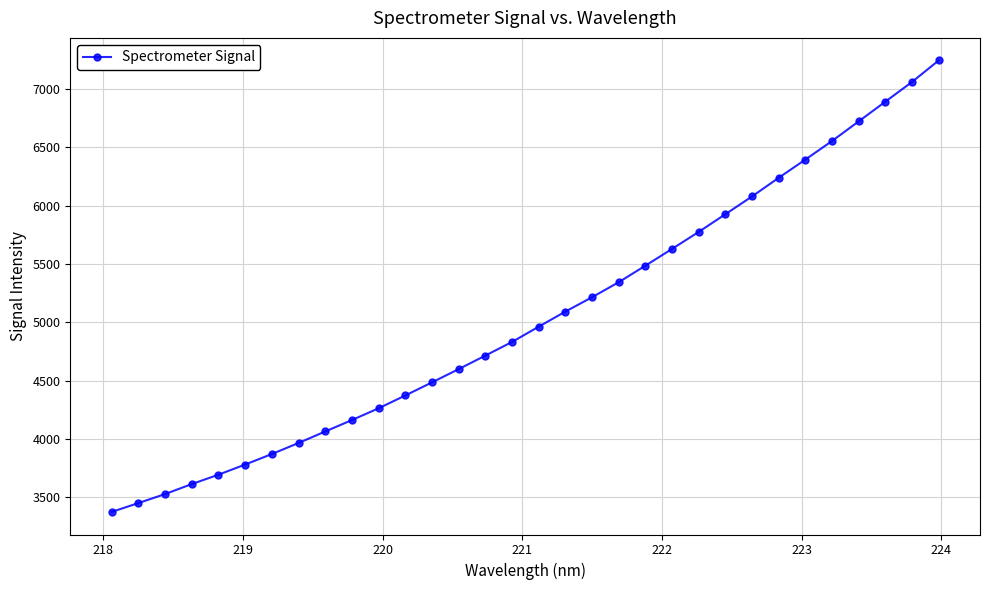

What is the difference between the maximum and minimum values?

3867.7